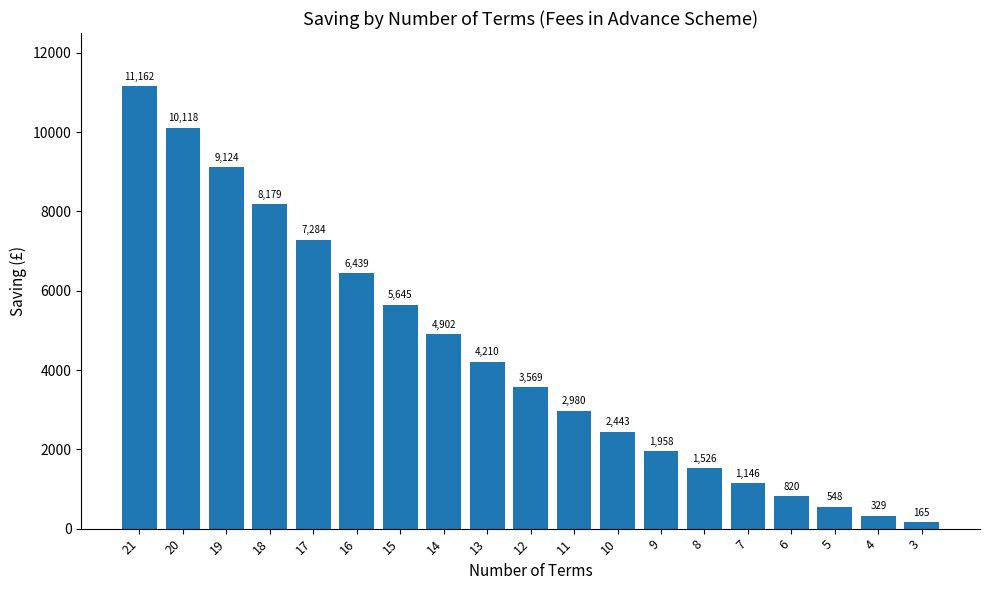

How many data points are above 3568?

10